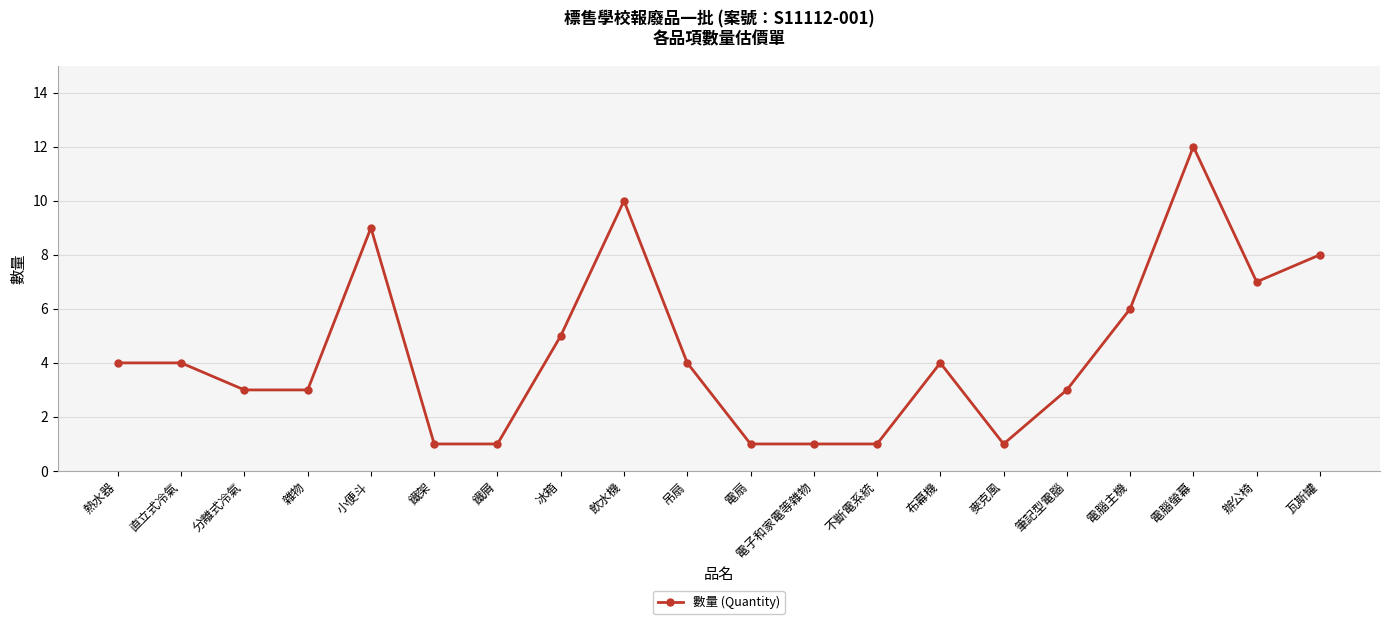

Does the chart display data point markers on the line(s)?

Yes